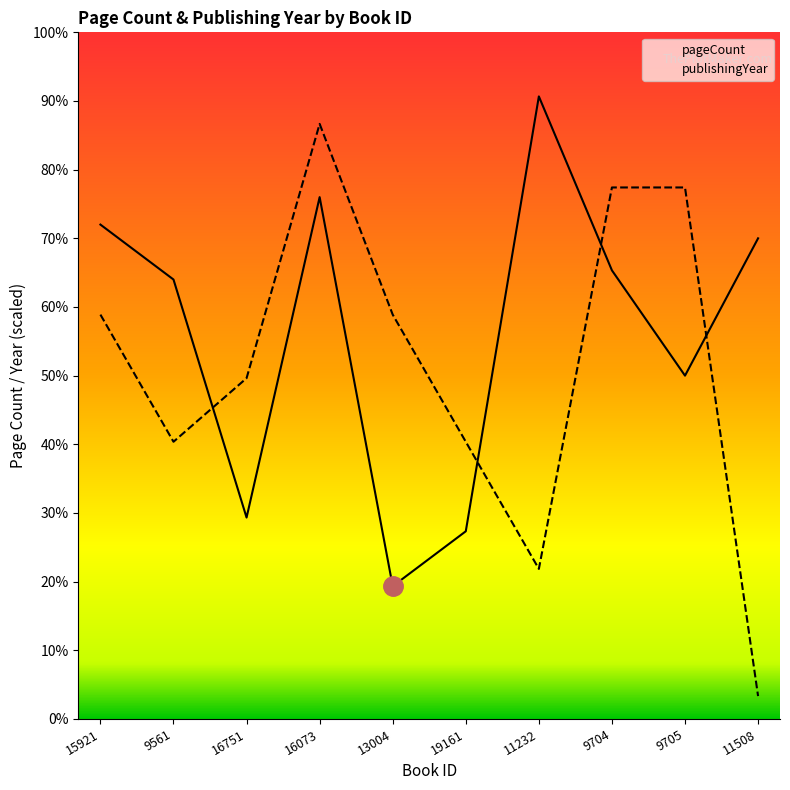

Which series ends up on top after the final intersection of publishingYear and pageCount?

pageCount